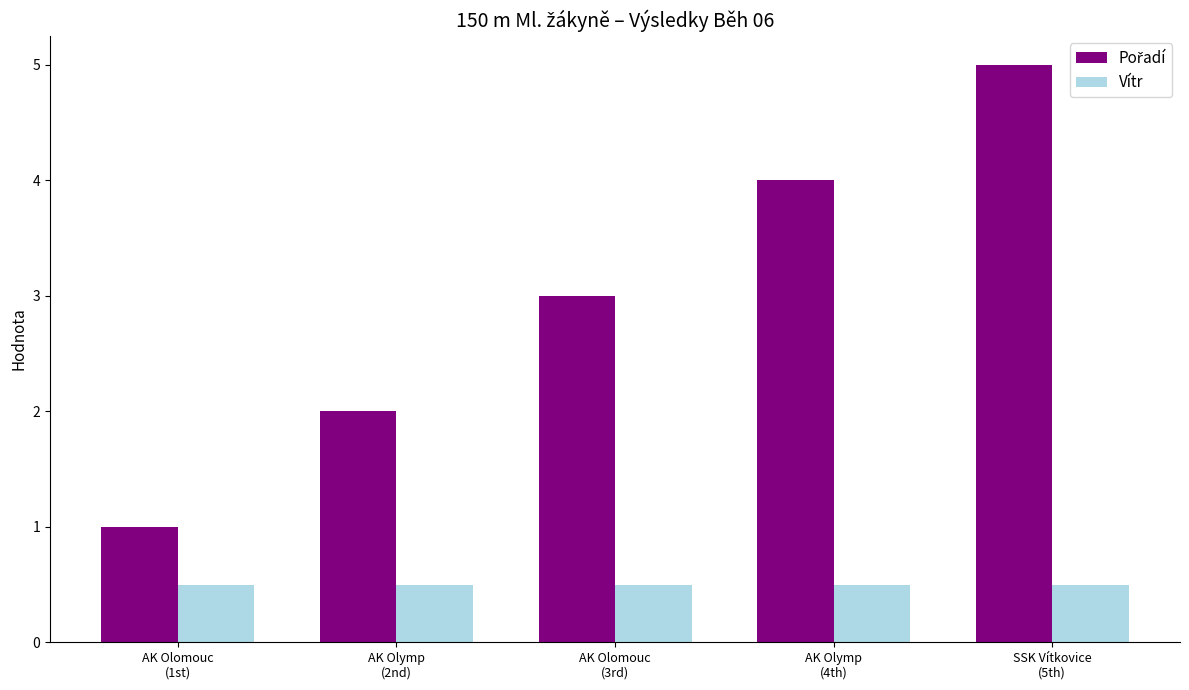

What is the greatest value displayed?

5.0